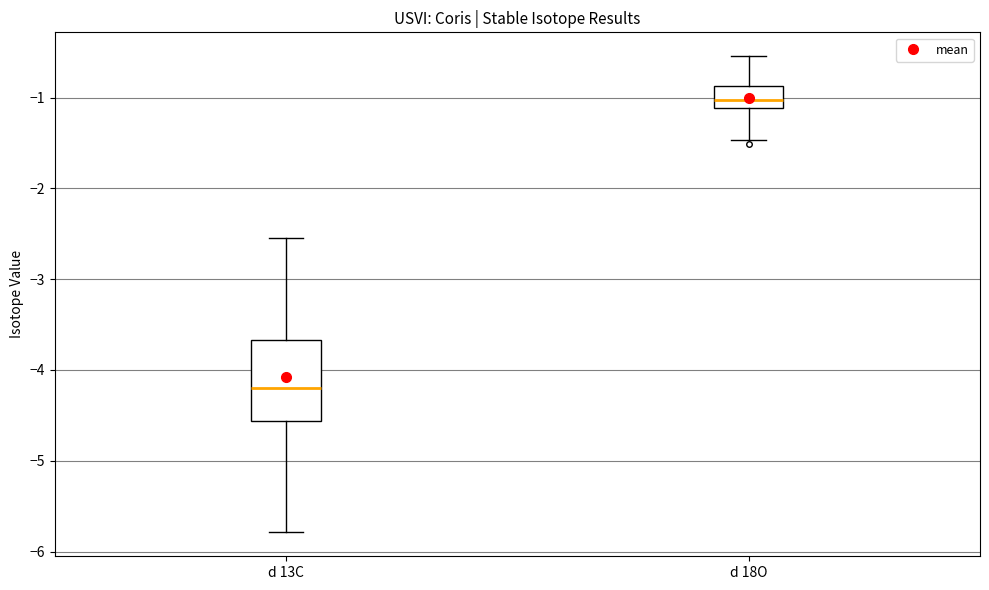

Where is the lower edge of the box for d 13C on the y-axis? The values are not printed on the chart, so give them approximately, as read against the axis.

-4.6